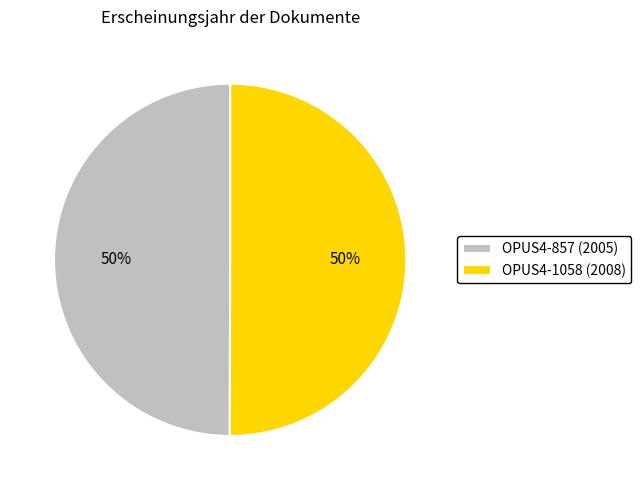

The OPUS4-1058 slice represents 61% of the pie. True or false?

False